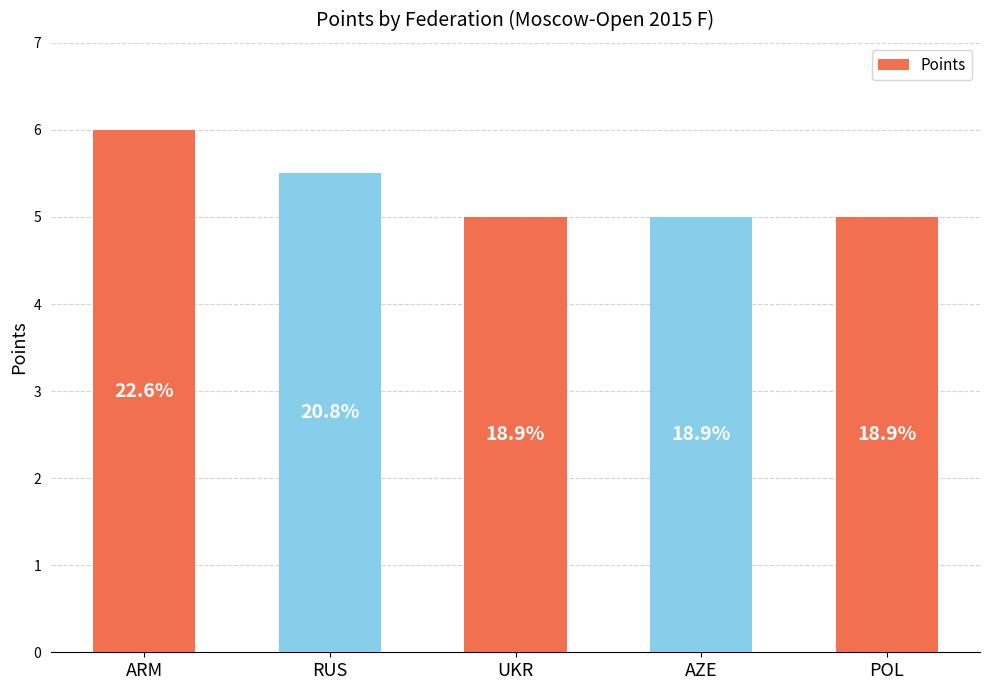

Which label corresponds to the smallest value in the chart?

UKR